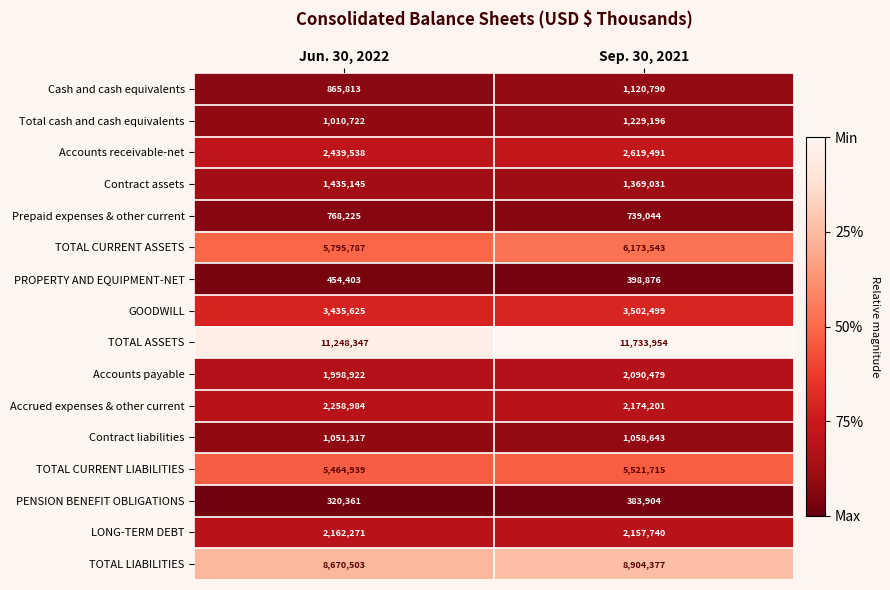

Is it true that TOTAL CURRENT ASSETS equals 1398690 at Jun. 30, 2022?

False